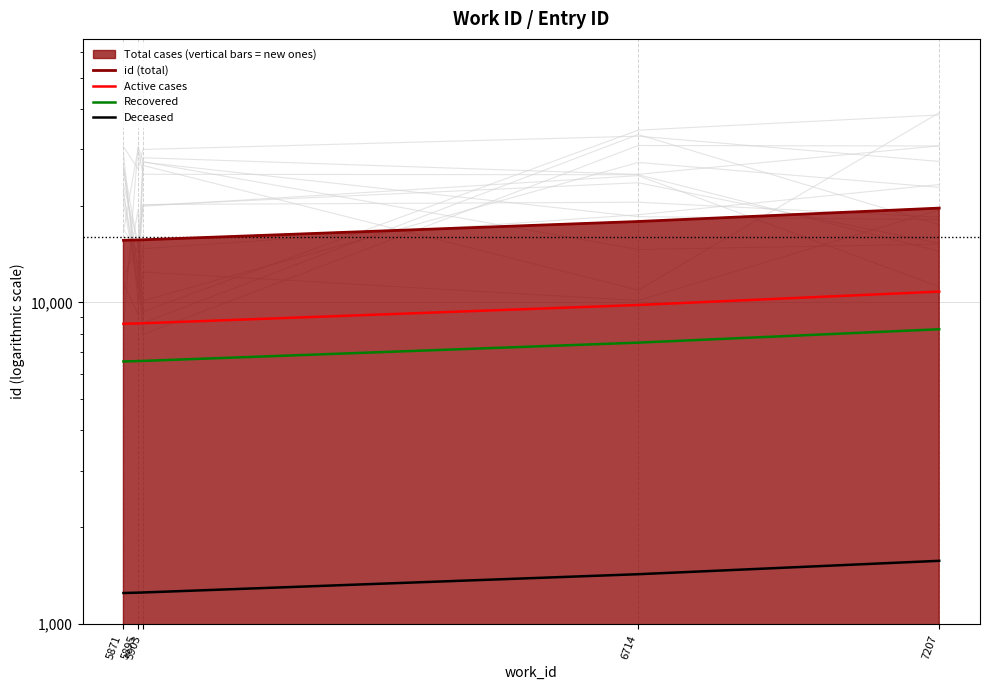

The Recovered series shows 6574.3 at 5895. True or false?

True